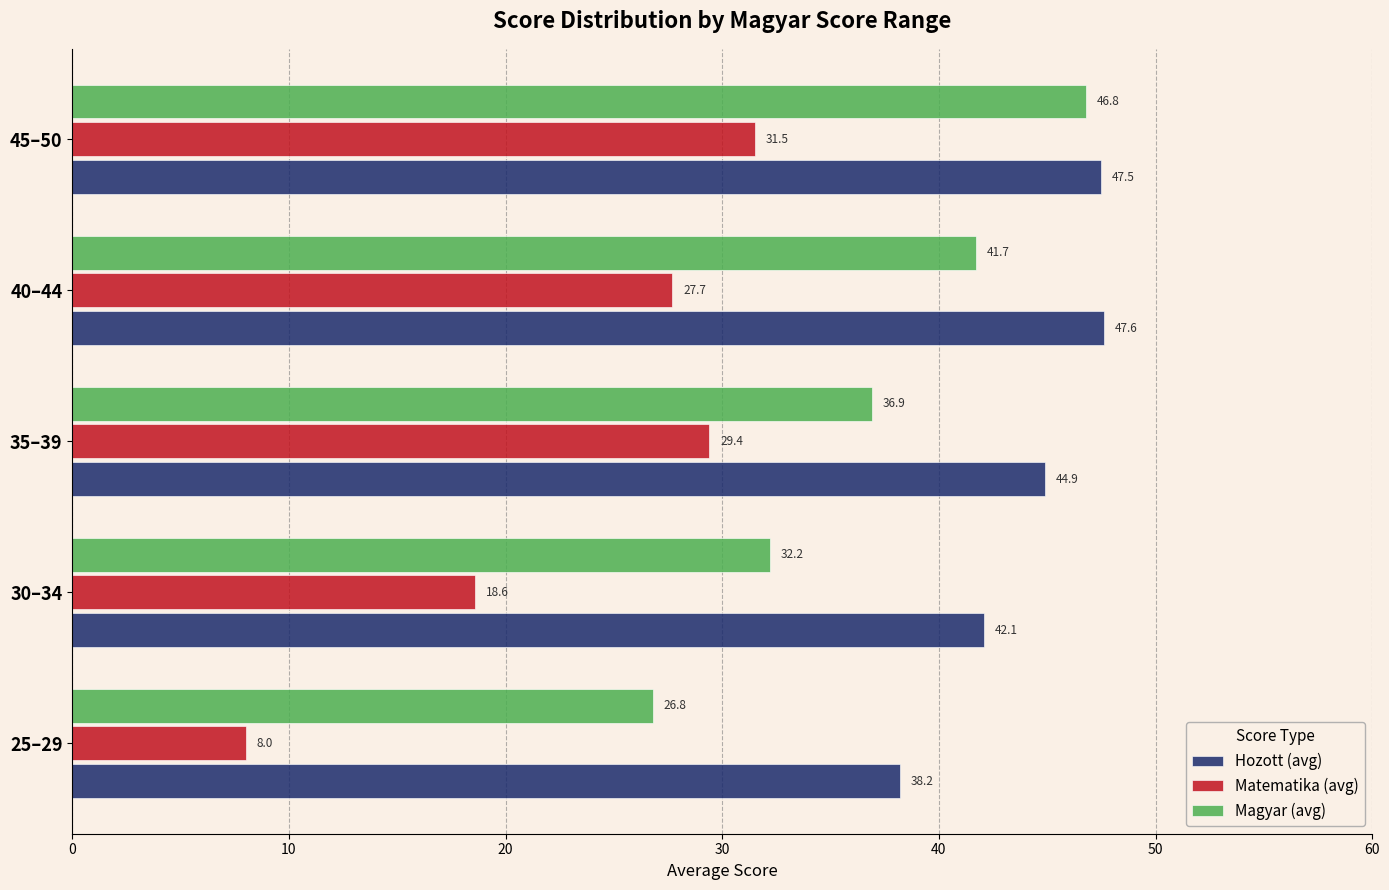

Rank the series by their maximum value, from lowest to highest.

Matematika (avg), Magyar (avg), Hozott (avg)